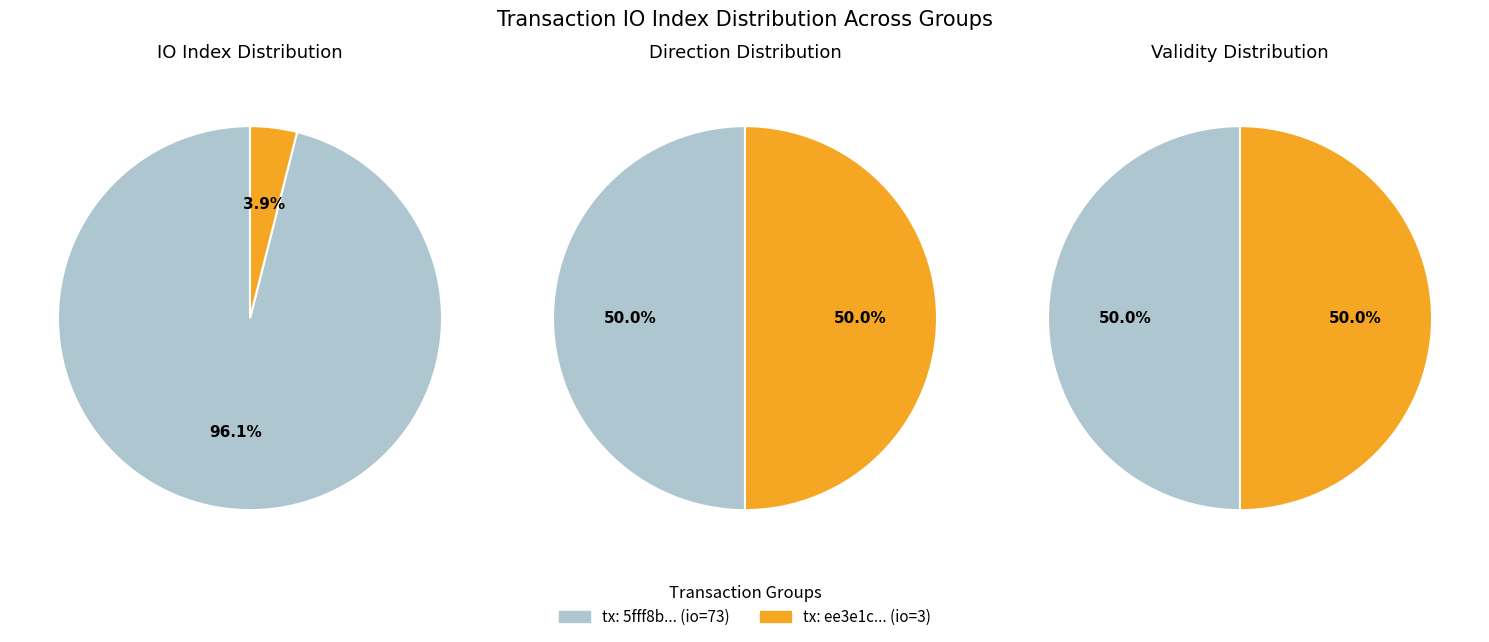

Between 0 and 1, which series saw the biggest shift?

tx_1 (io_index=73)